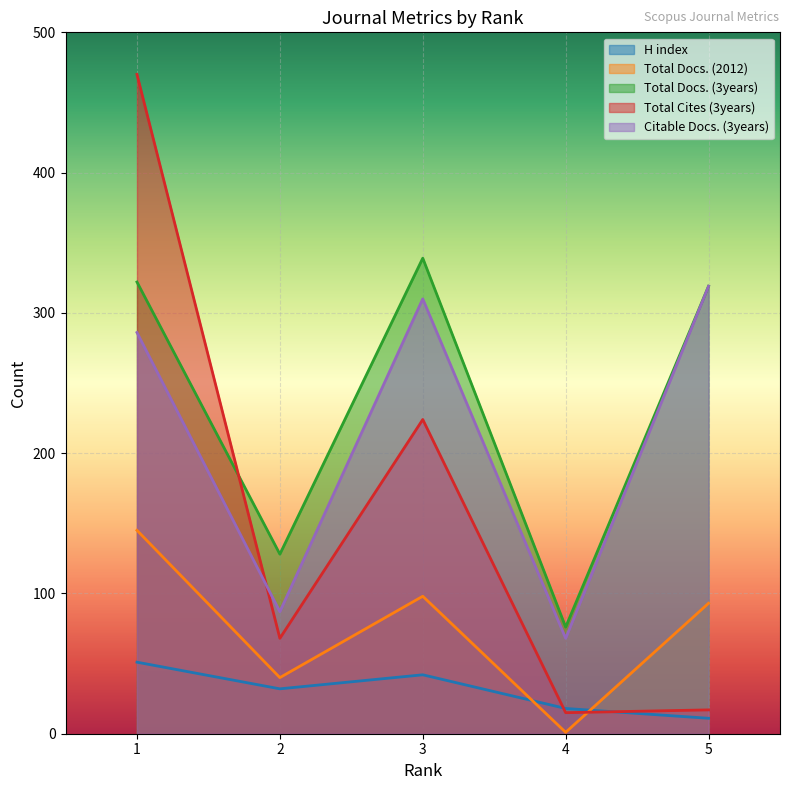

True or false: Total Docs. (2012) and Citable Docs. (3years) cross at least once.

False